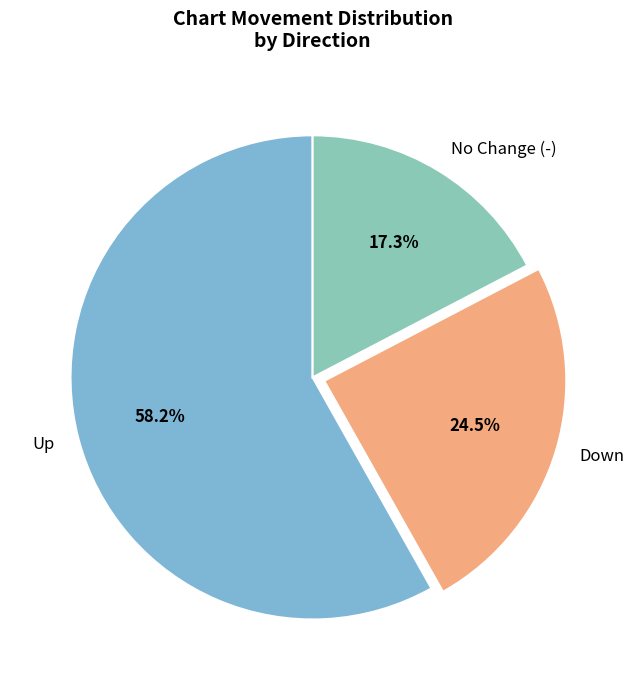

What portion of the pie excludes No Change (-)?

82.7%